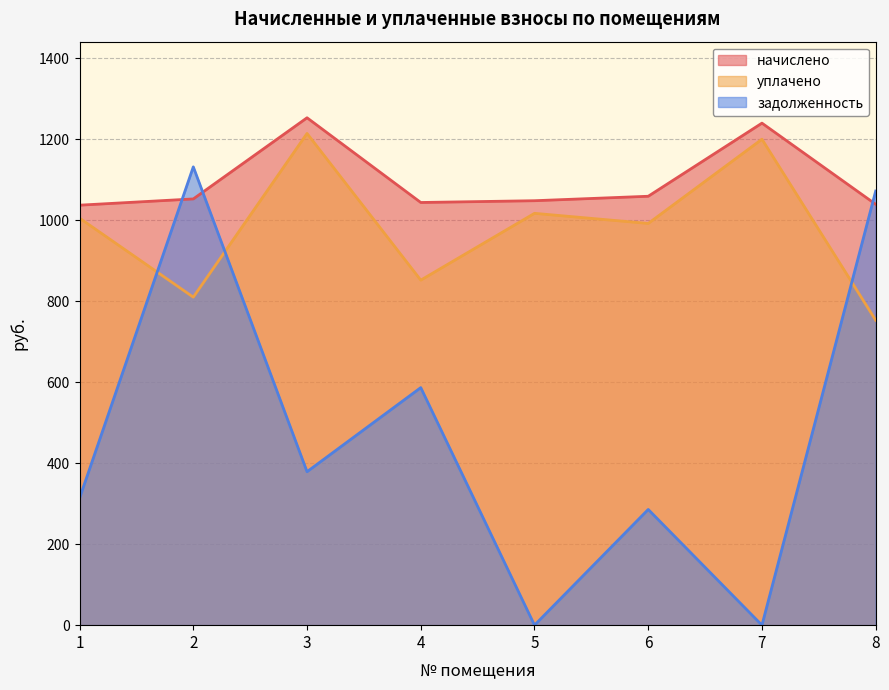

Where does the начислено series first go above 1052?

2